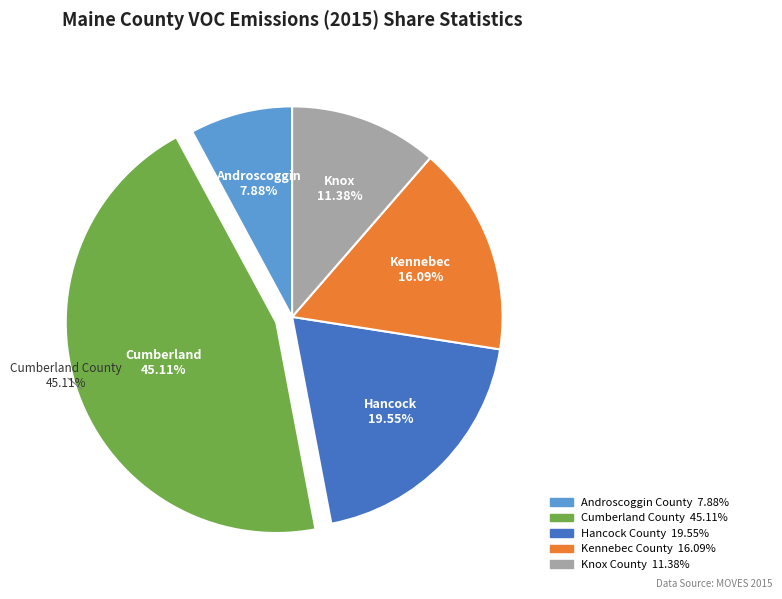

Which category has the biggest portion of the pie?

Cumberland County